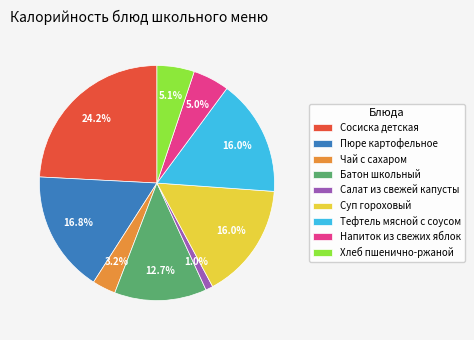

Does any single category account for the majority?

No